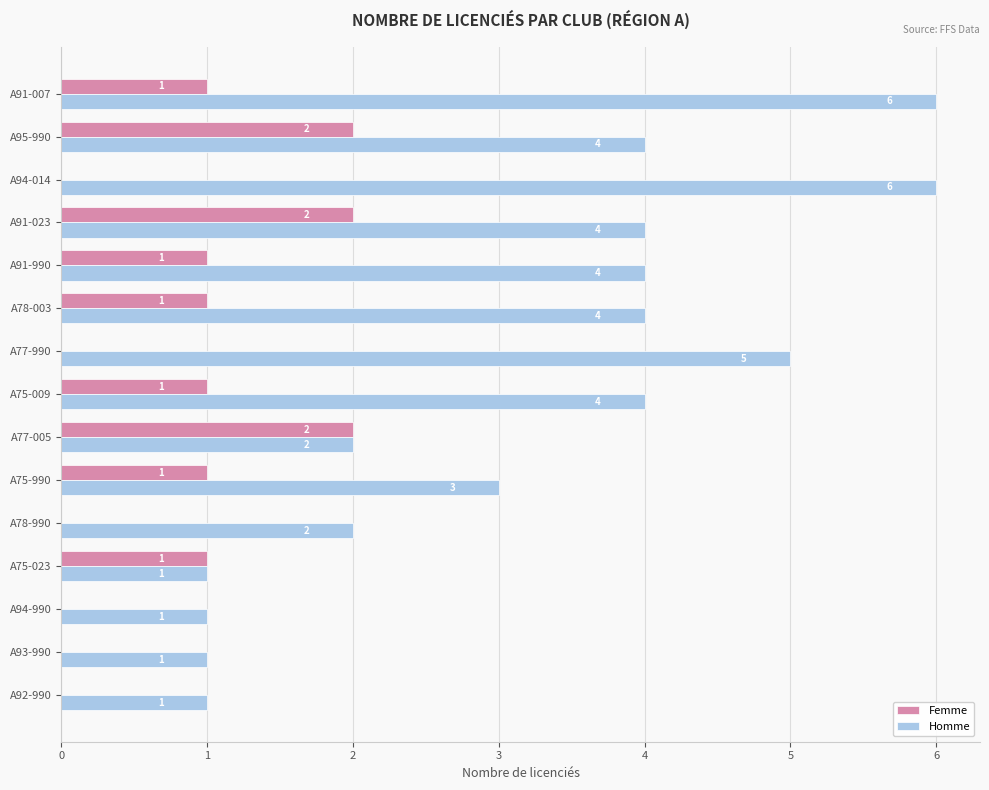

Which series has the largest range (max minus min)?

Homme